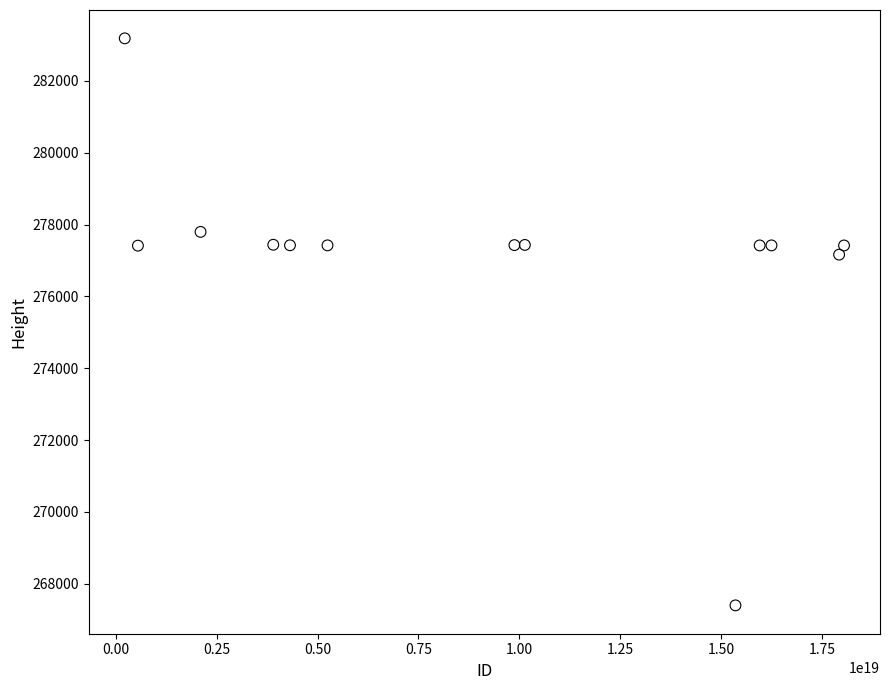

What is the range of Y values (max minus min)?

15783